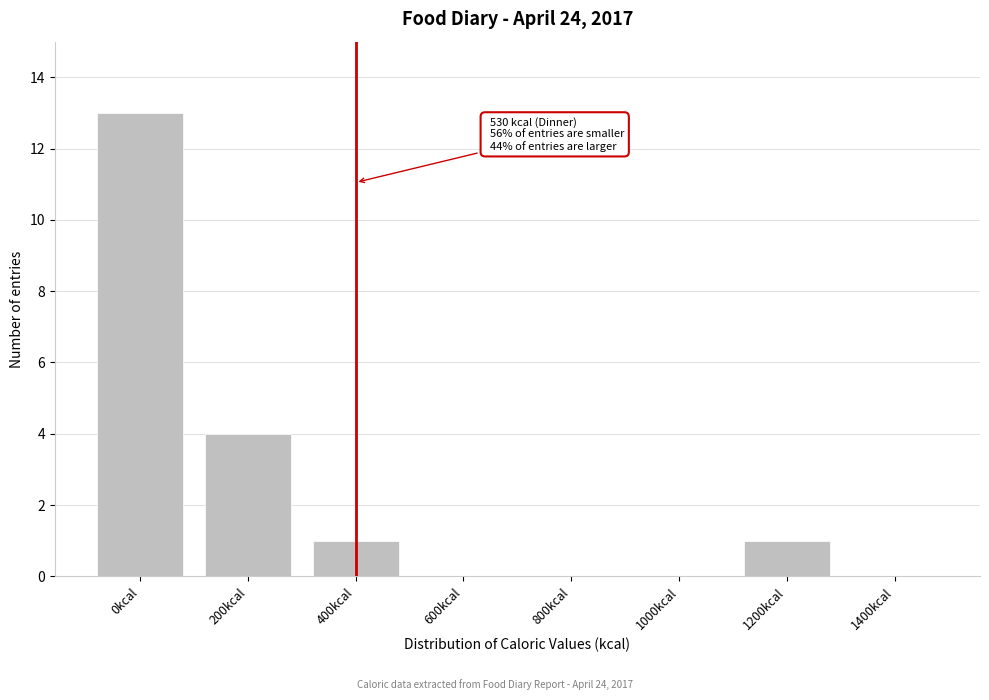

Reading left to right, list all the values displayed in this chart.

0kcal=13	200kcal=4	400kcal=1	600kcal=0	800kcal=0	1000kcal=0	1200kcal=1	1400kcal=0